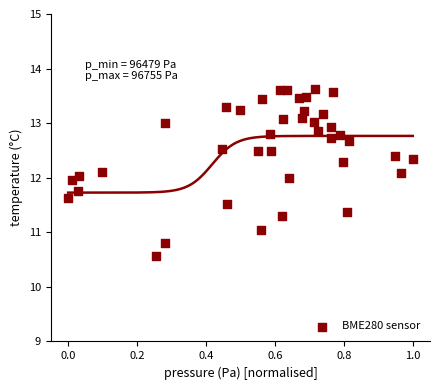

What is the range of X values (max minus min)?

1.0